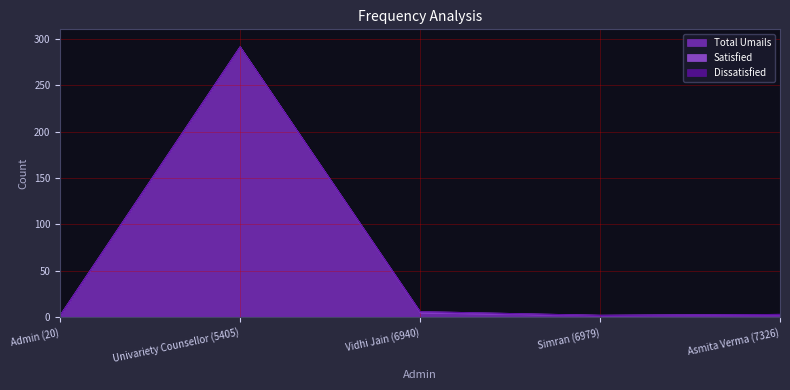

At Vidhi Jain (6940), list the series in order from smallest to largest.

Dissatisfied, Satisfied, Total Umails